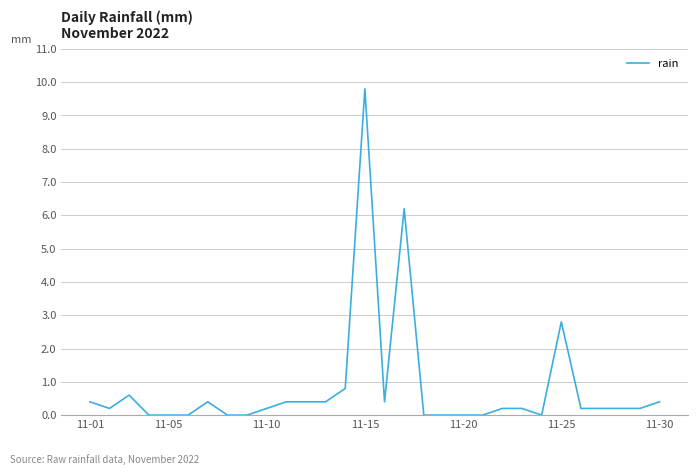

What is the difference between the maximum and minimum values?

9.8